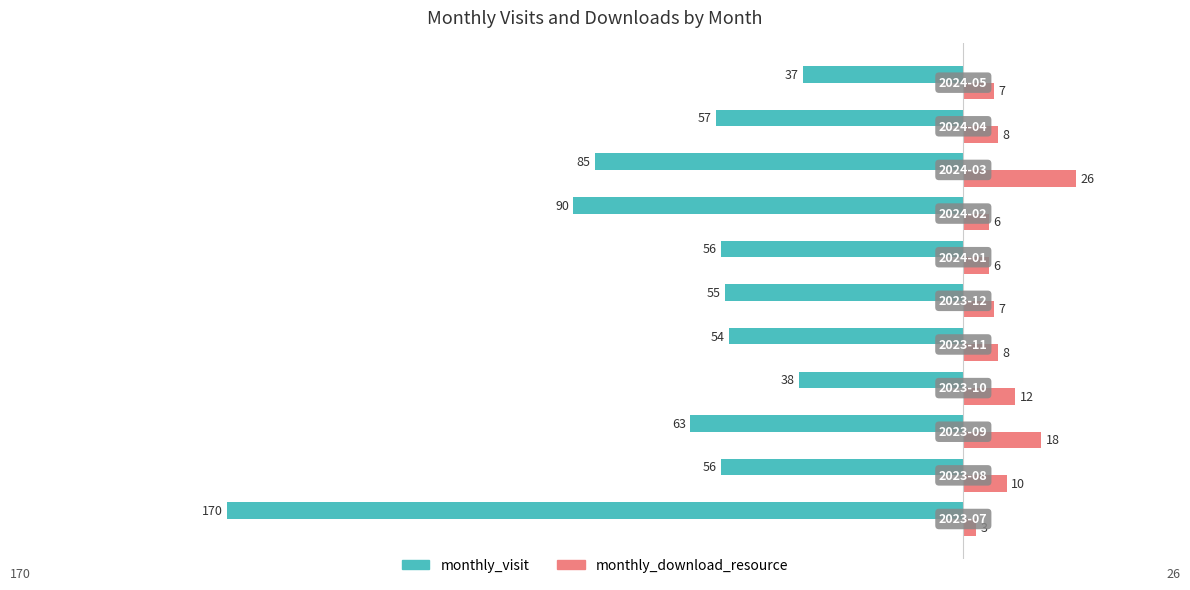

At how many categories does at least one series exceed 0?

11